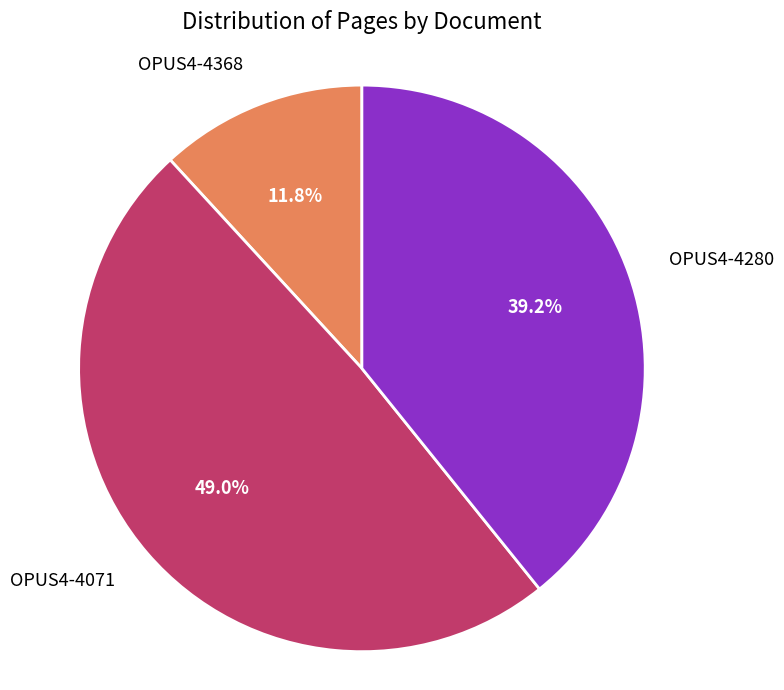

How many slices are in this pie chart?

3